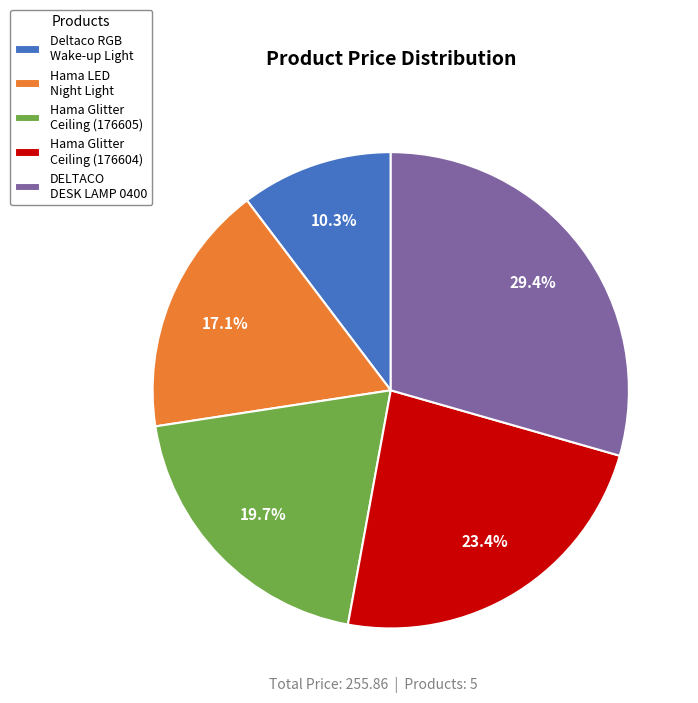

Rank the categories by value from lowest to highest.

Deltaco RGB Wake-up Light, Hama LED Night Light, Hama Glitter Ceiling (176605), Hama Glitter Ceiling (176604), DELTACO DESK LAMP 0400